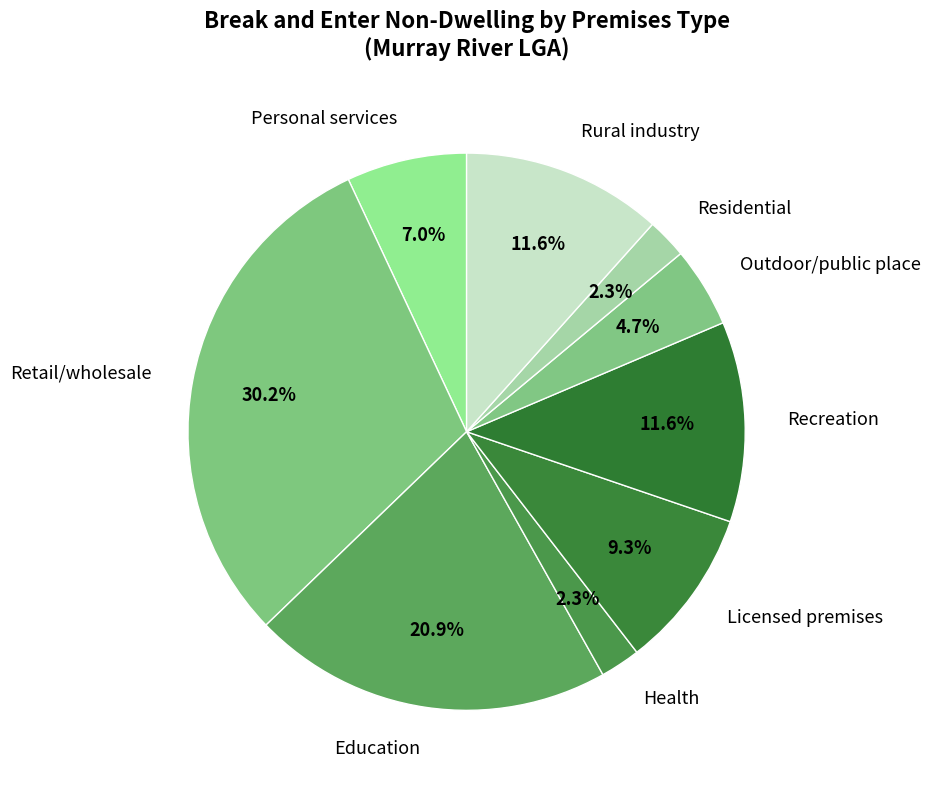

True or false: Retail/wholesale accounts for 30% of the total.

True